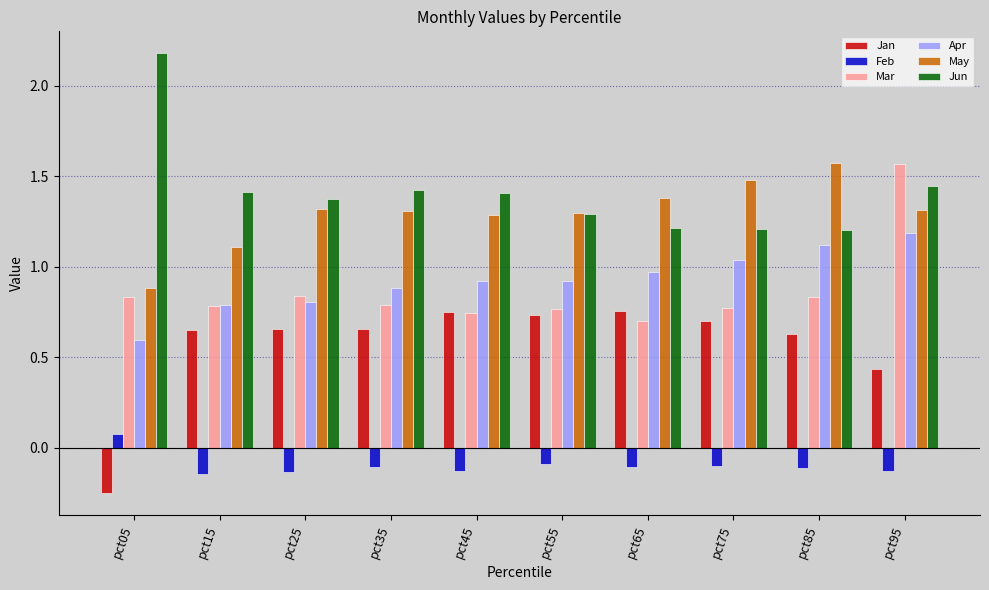

At which label does Mar reach its peak?

pct95